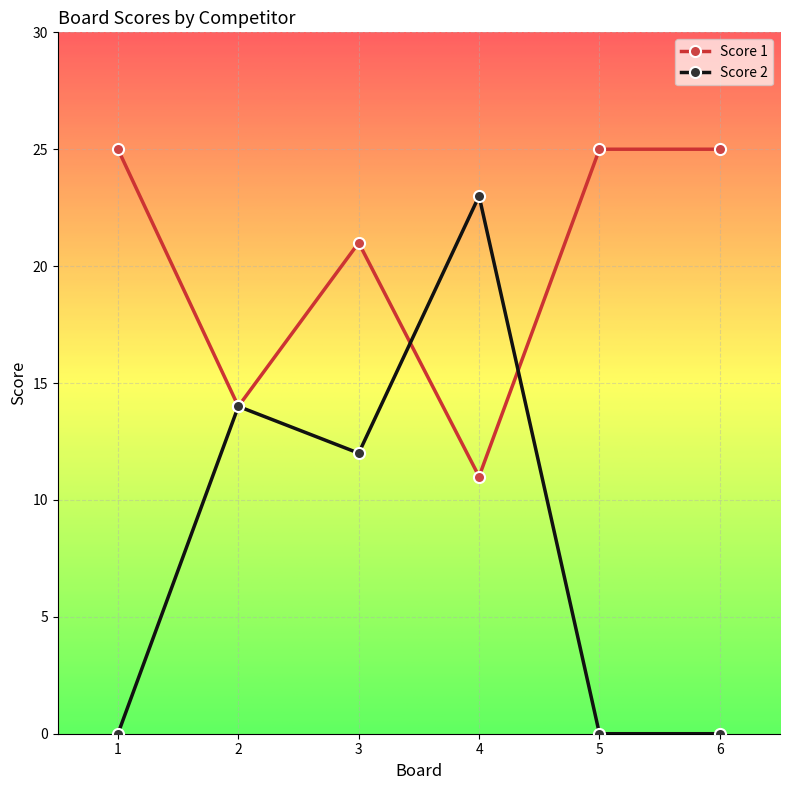

At which label does Score 1 reach its minimum?

4